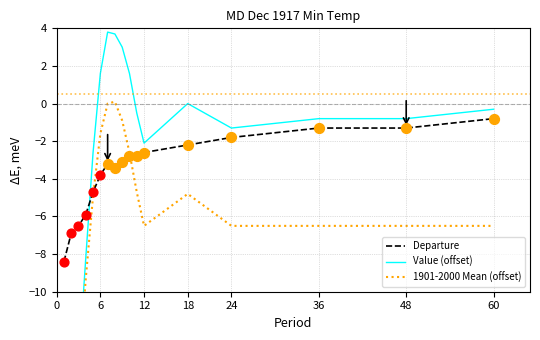

At how many categories does at least one series exceed -5?

13